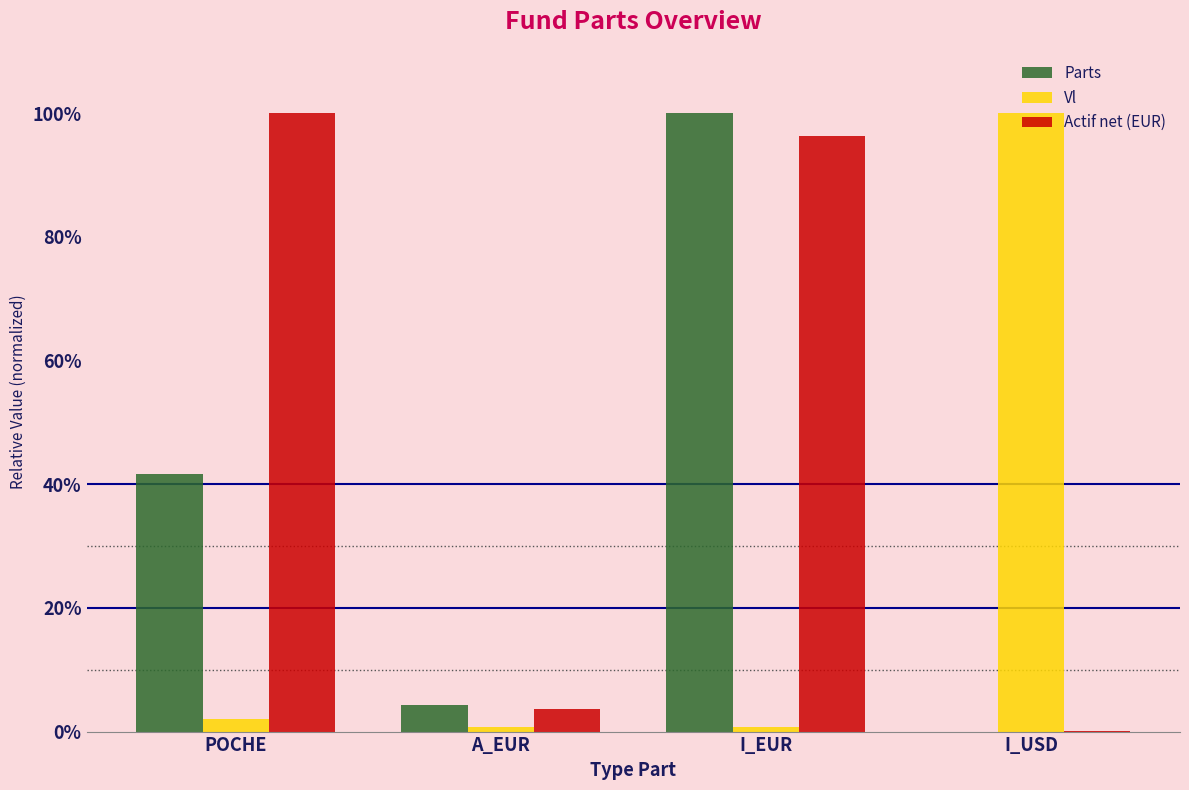

Rank the series by their average value, from lowest to highest.

Vl, Parts, Actif net (EUR)